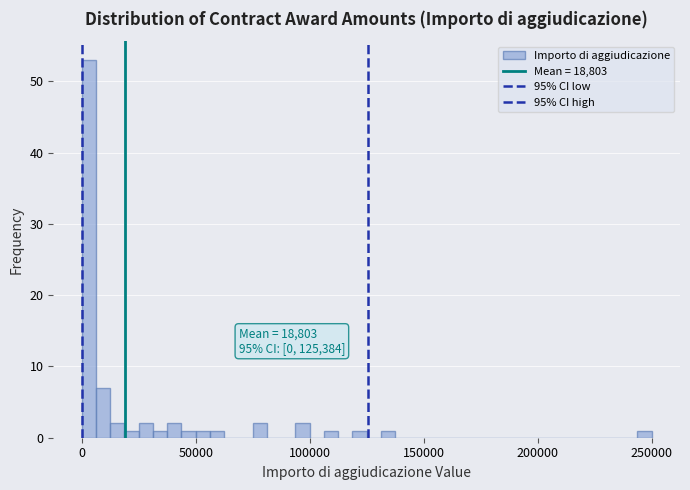

Read against the x-axis, roughly where is the centre of the tallest bar?

5000